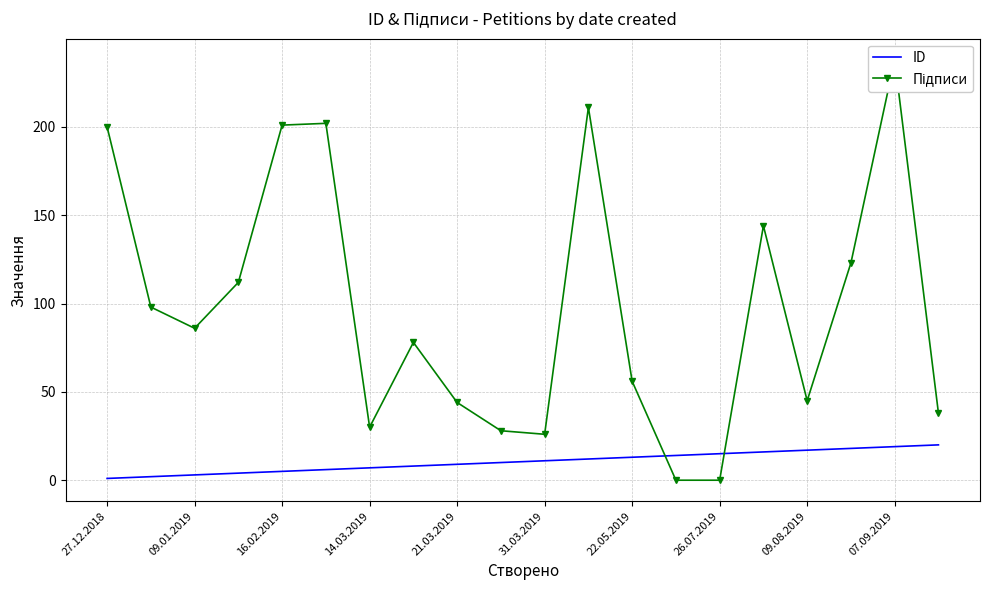

What is the label of the 1st point from the left?

27.12.2018